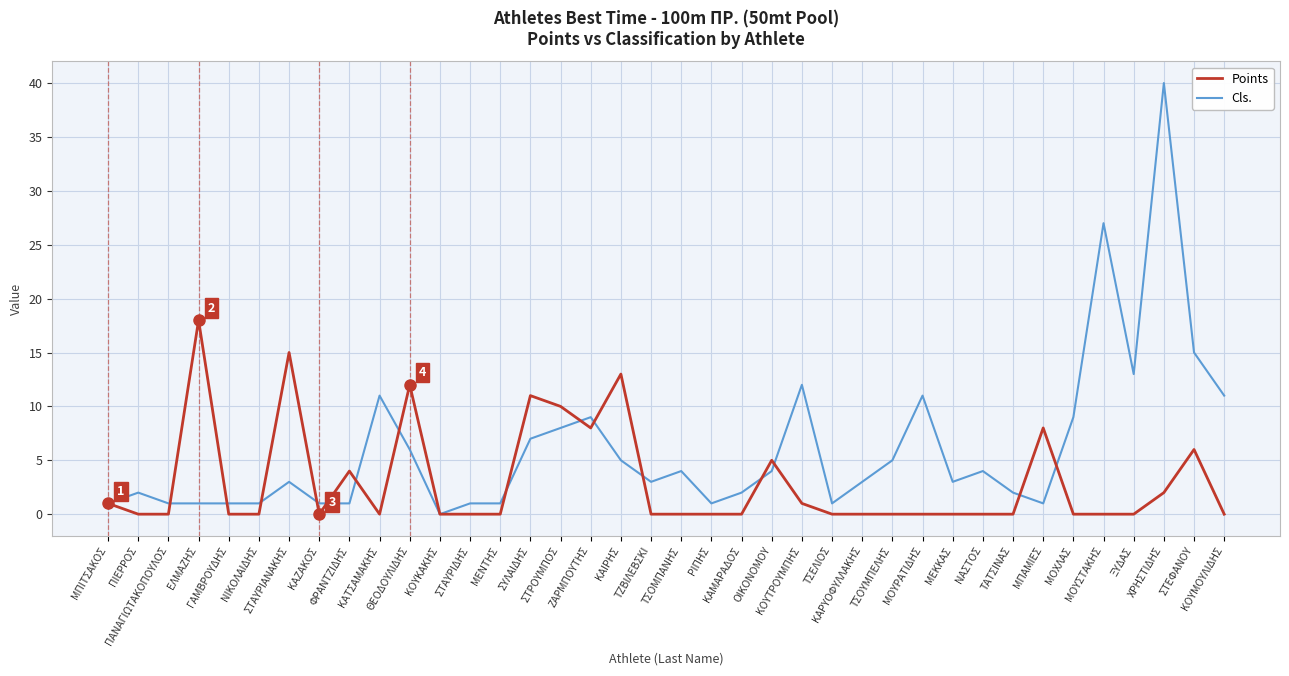

Which series has the widest spread of values?

Cls.